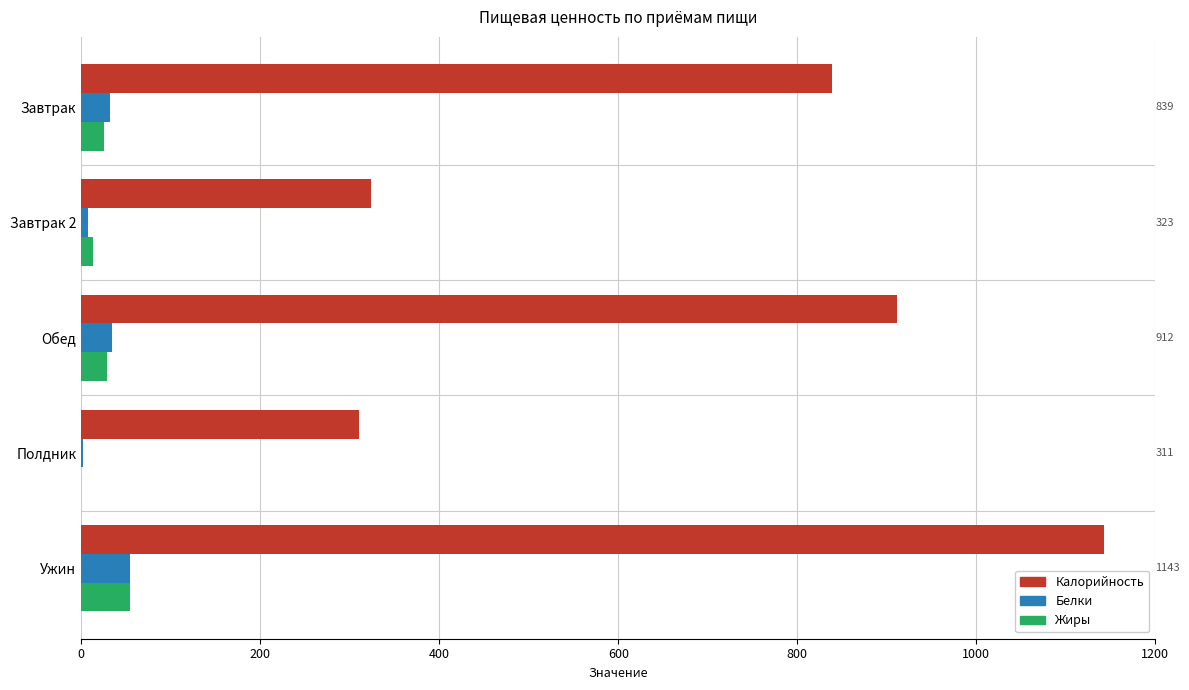

Is the value of Калорийность at Ужин greater than the value of Жиры at Обед?

Yes